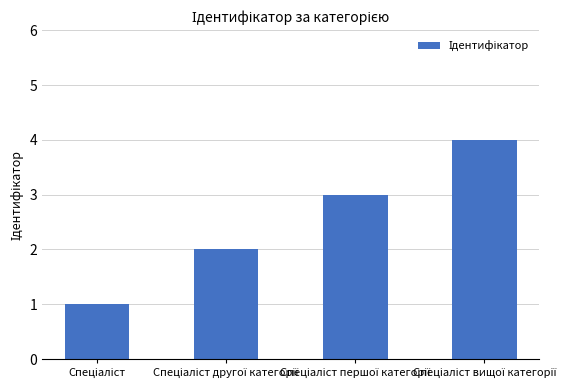

What is the sum of all values?

10